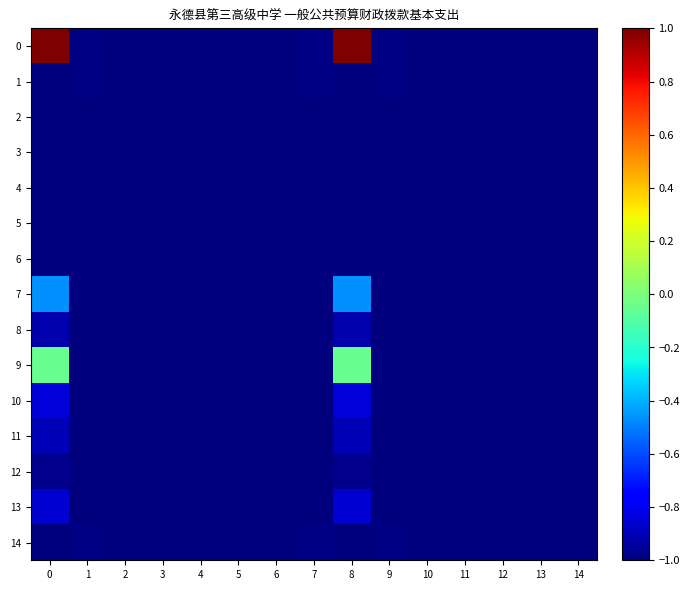

Which label corresponds to the smallest value in the chart?

2